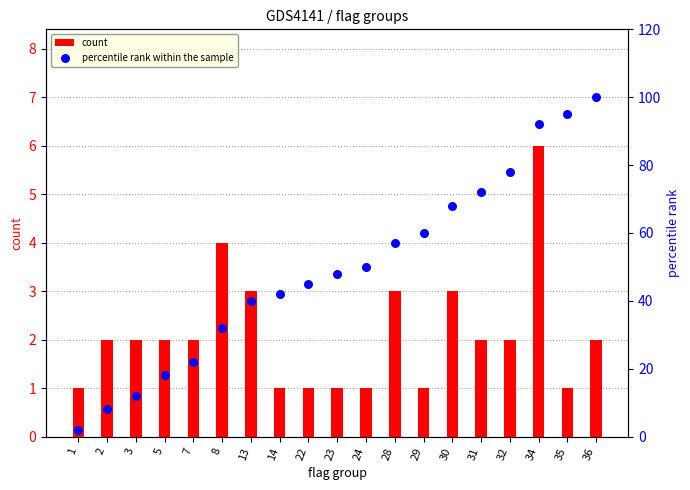

Which series has the largest total across all categories?

percentile rank within the sample